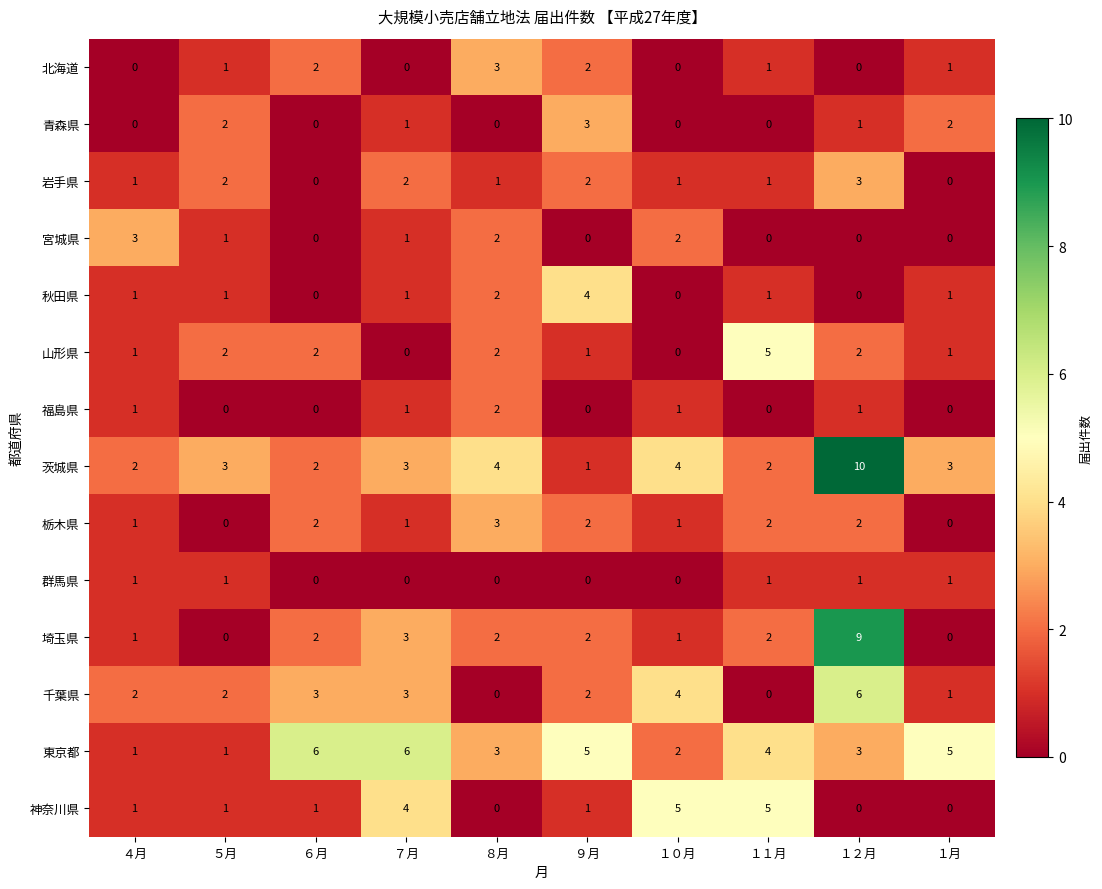

What is the difference between the maximum and second lowest values in the 栃木県 series?

3